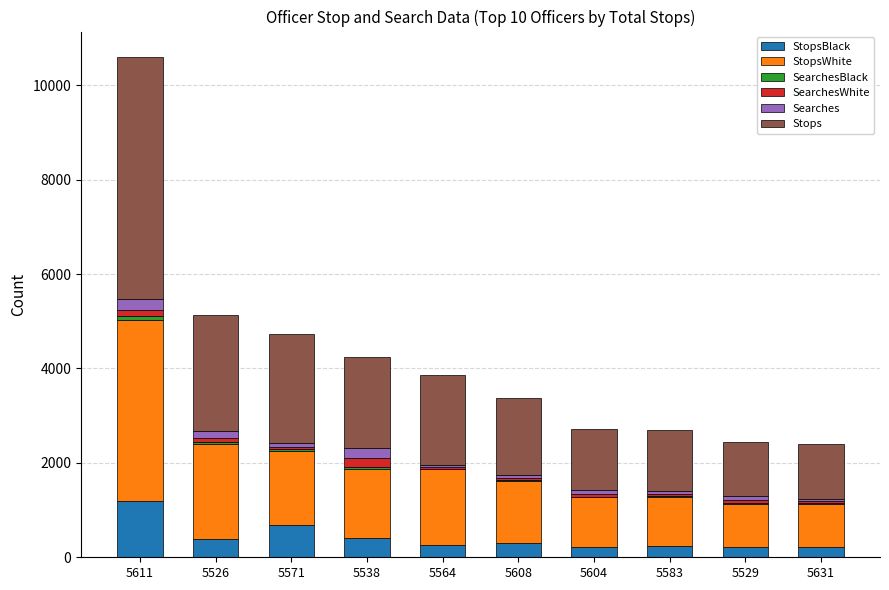

Count the number of data series in this chart.

6